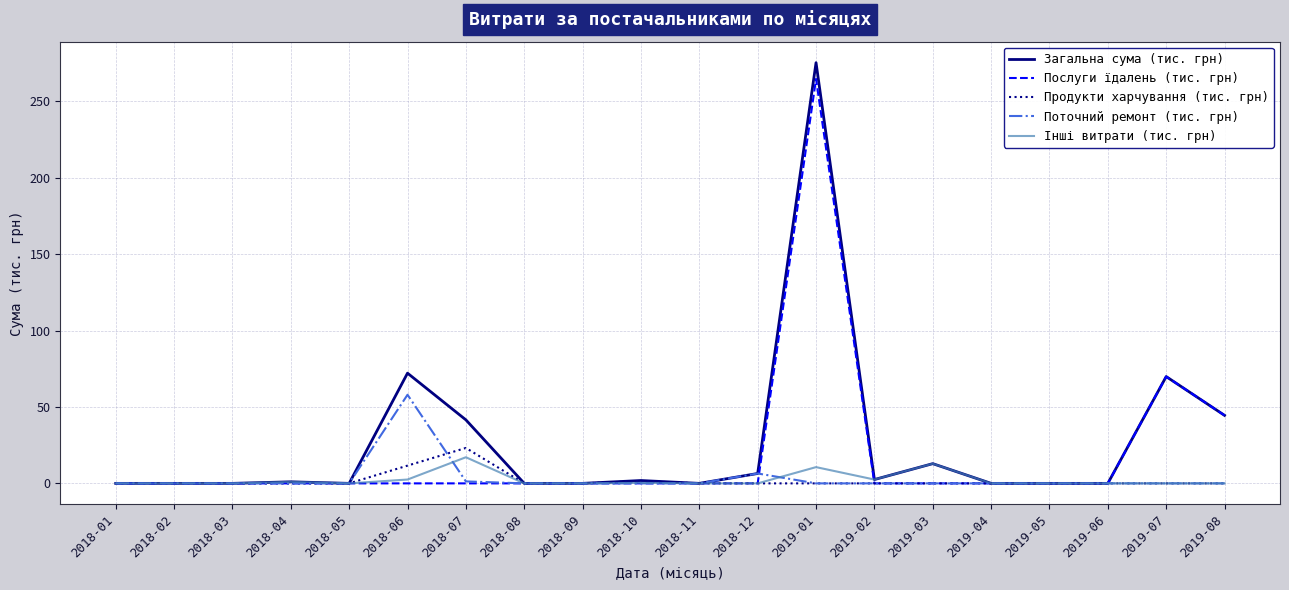

What is the greatest value displayed?

275.3